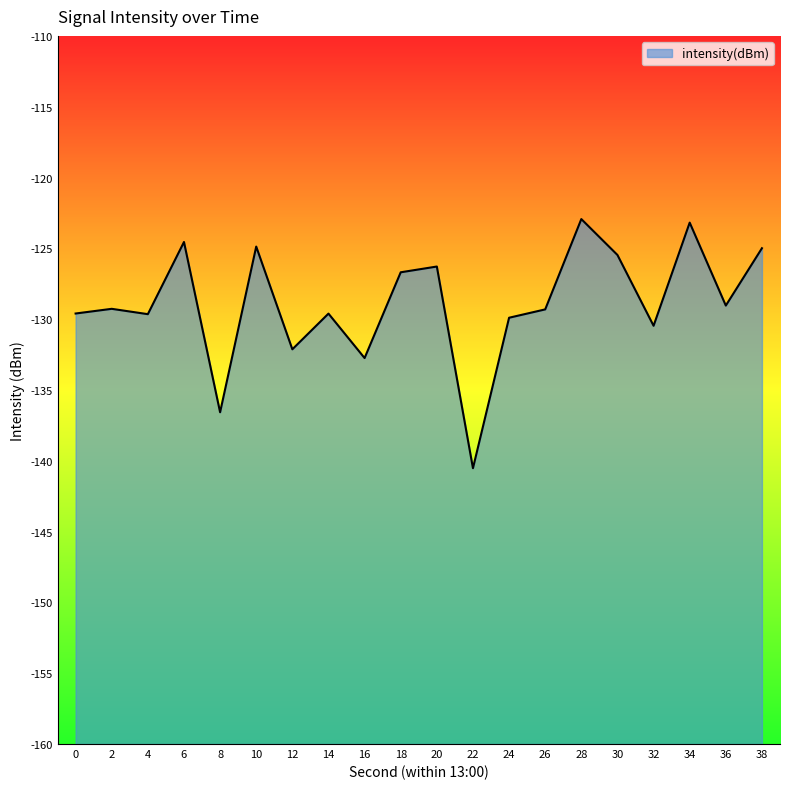

Count the number of data series in this chart.

1